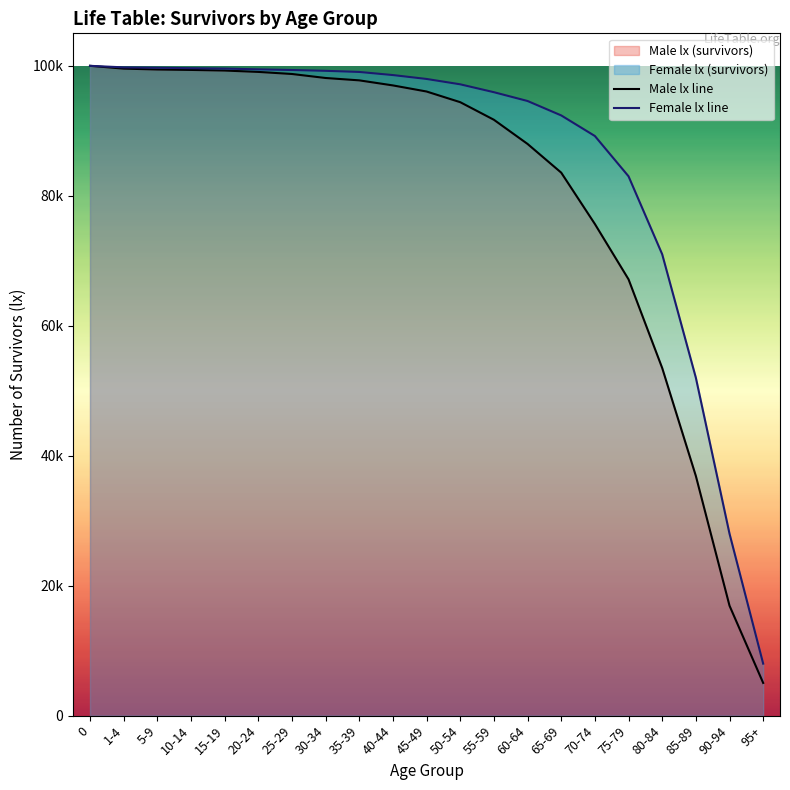

What is the total value across all series at 10-14?

199001